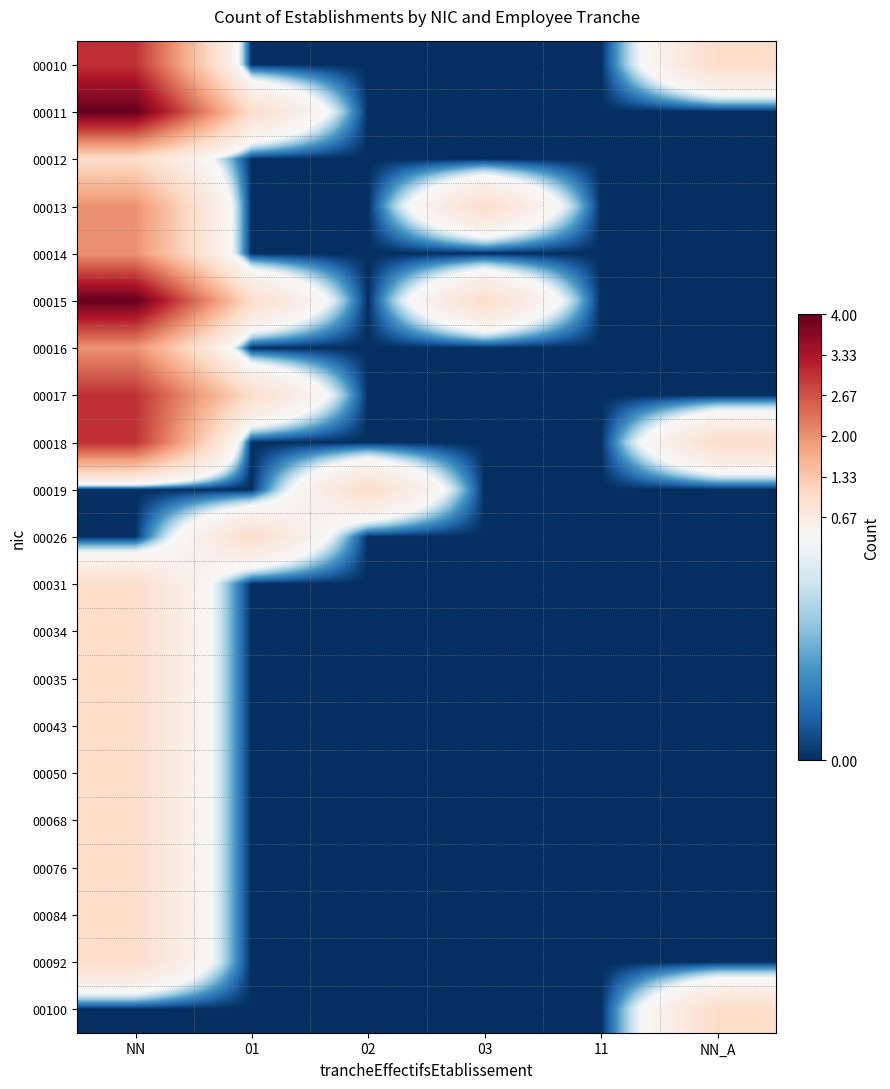

What is the maximum value shown in the chart?

4